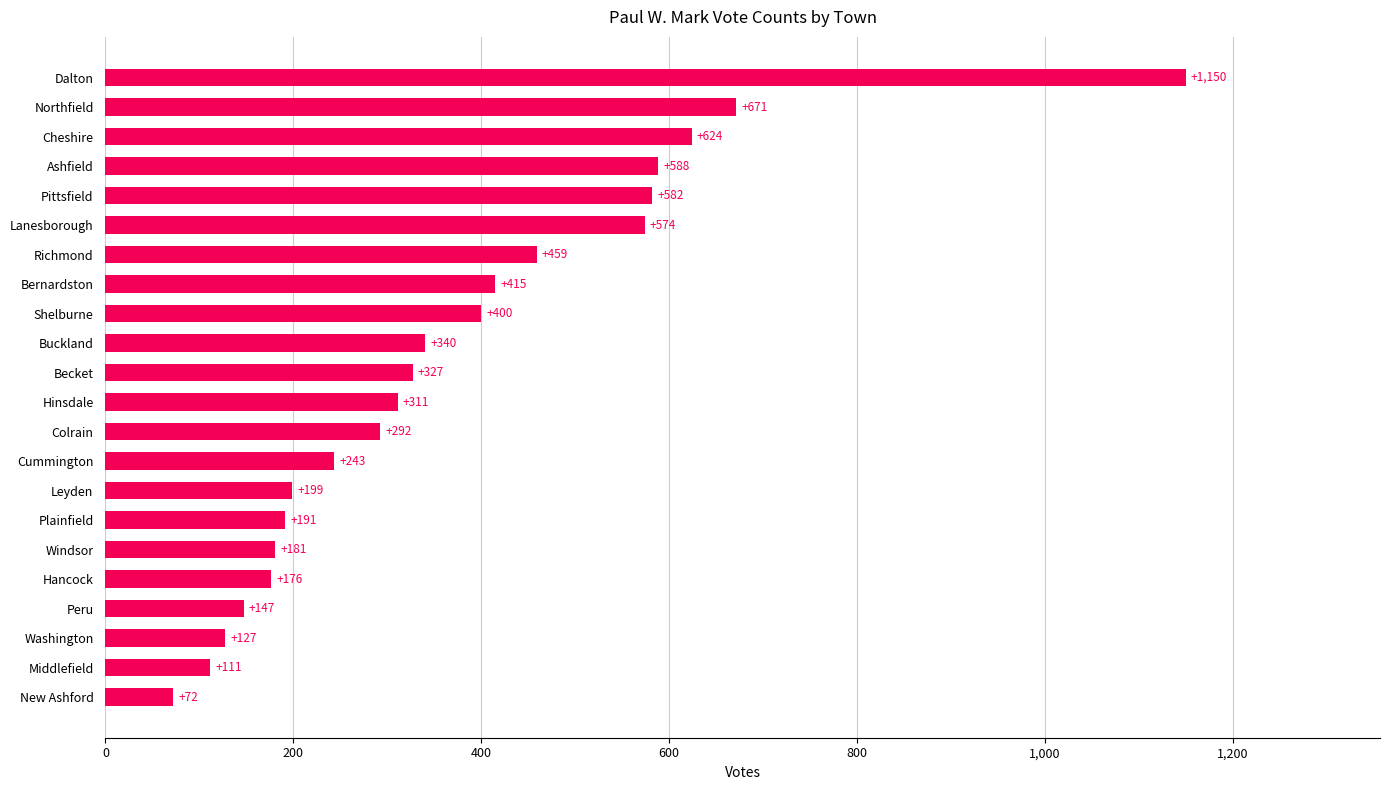

What is the smallest value displayed?

72